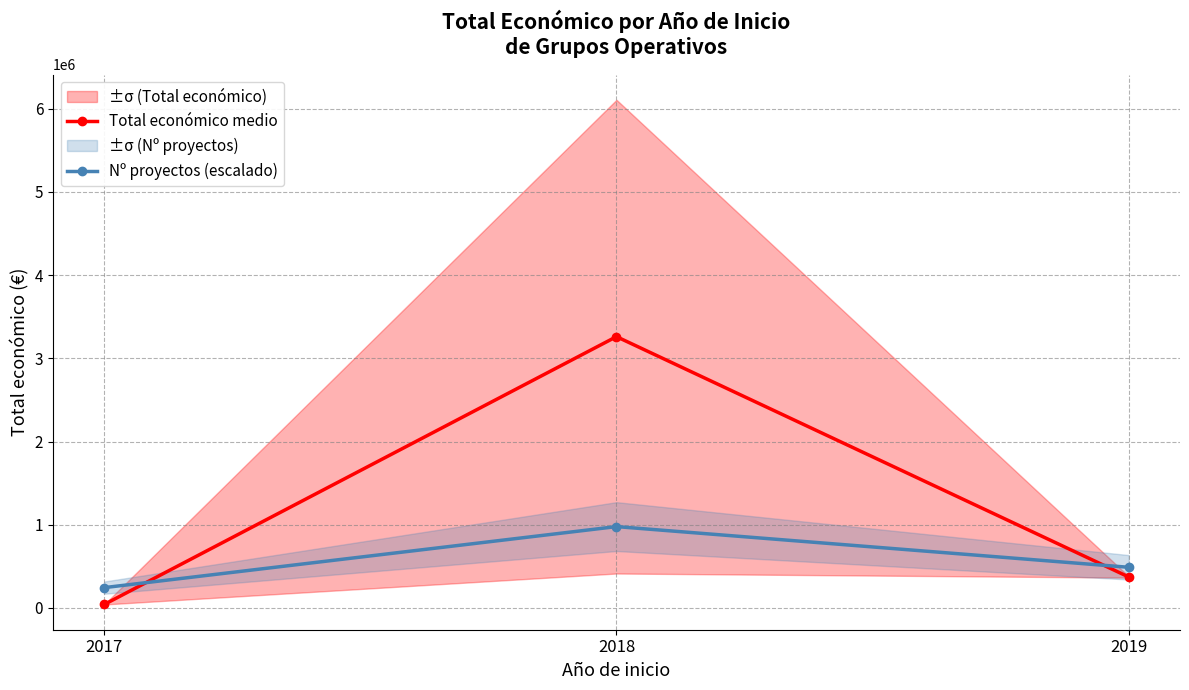

Reading right to left, list all the values displayed in this chart.

Total económico medio: 372482.5	3261273.5	42072.0
Nº proyectos (escalado): 489191.0	978382.0	244595.5